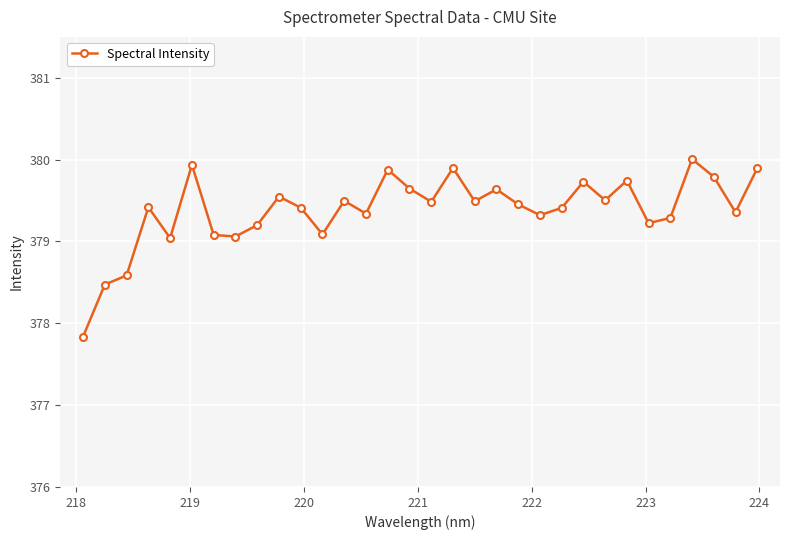

Is this an area chart (filled region under the line)?

No